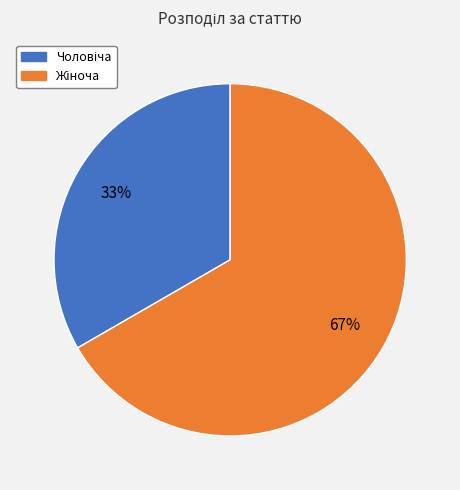

Is there any slice that represents more than half of the pie?

Yes